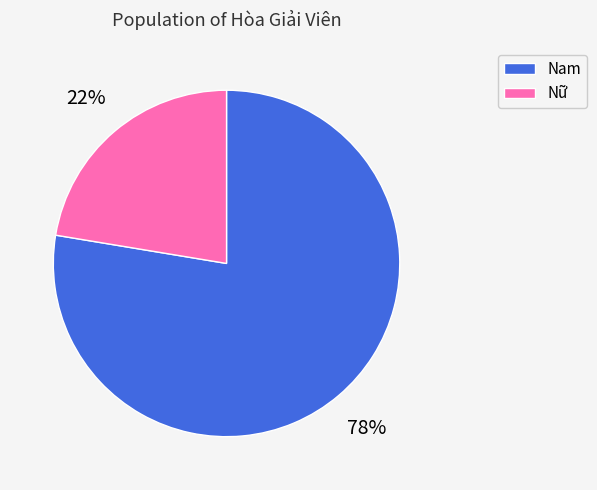

What is the smallest slice in the pie chart?

Nữ